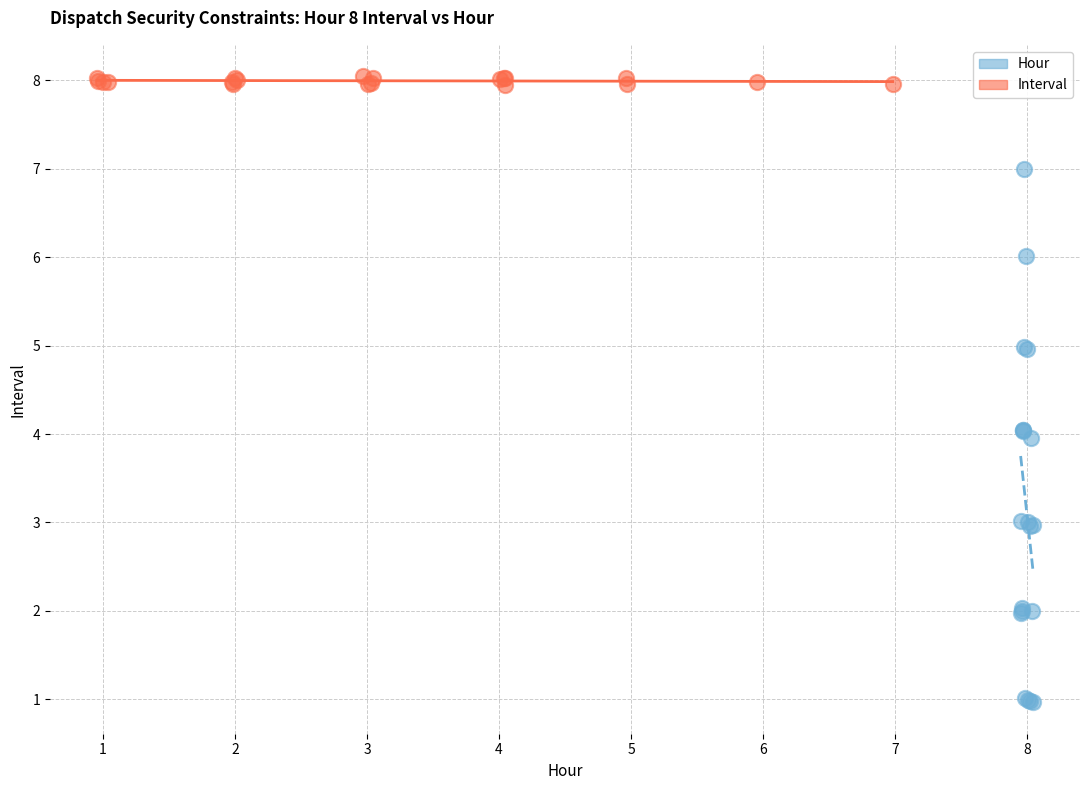

Which series contains the lowest Y value?

Hour